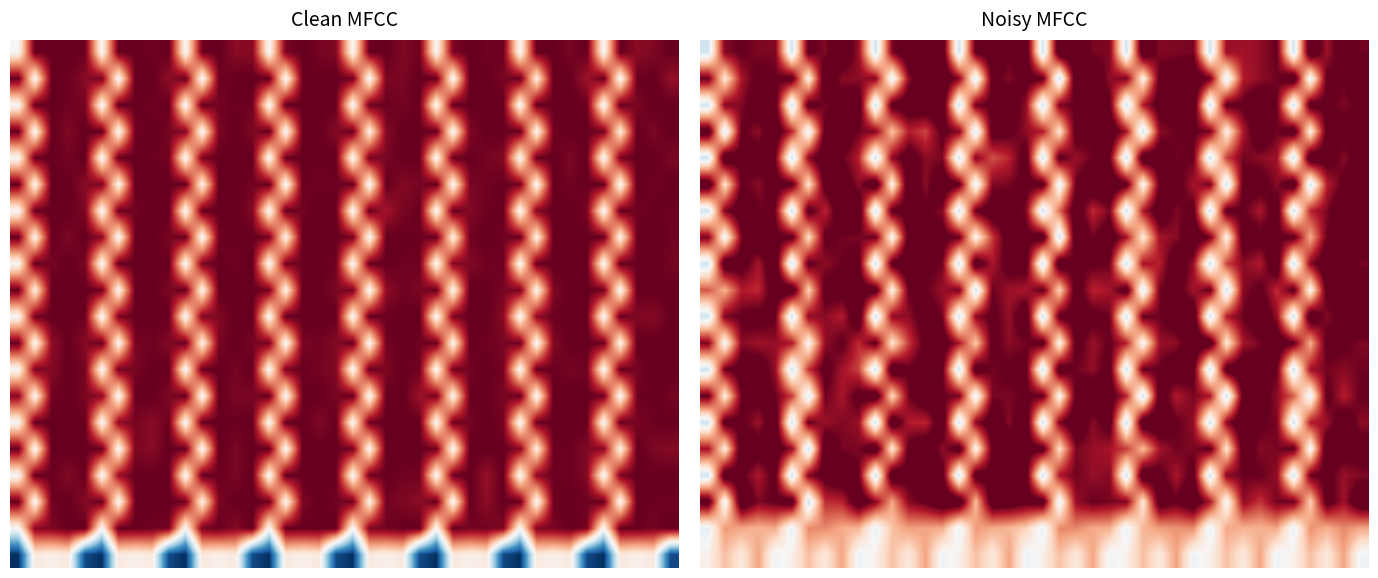

What is the maximum value shown in the chart?

1.2